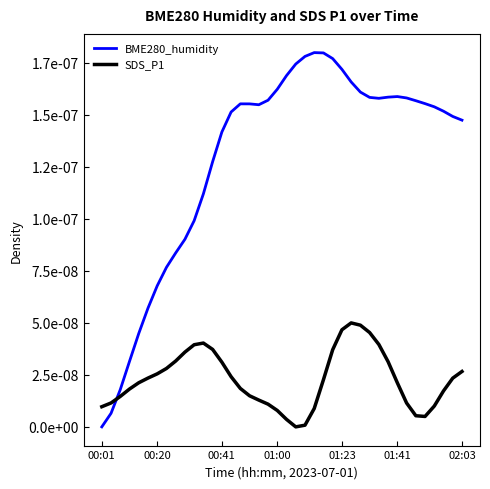

Is this an area chart (filled region under the line)?

No